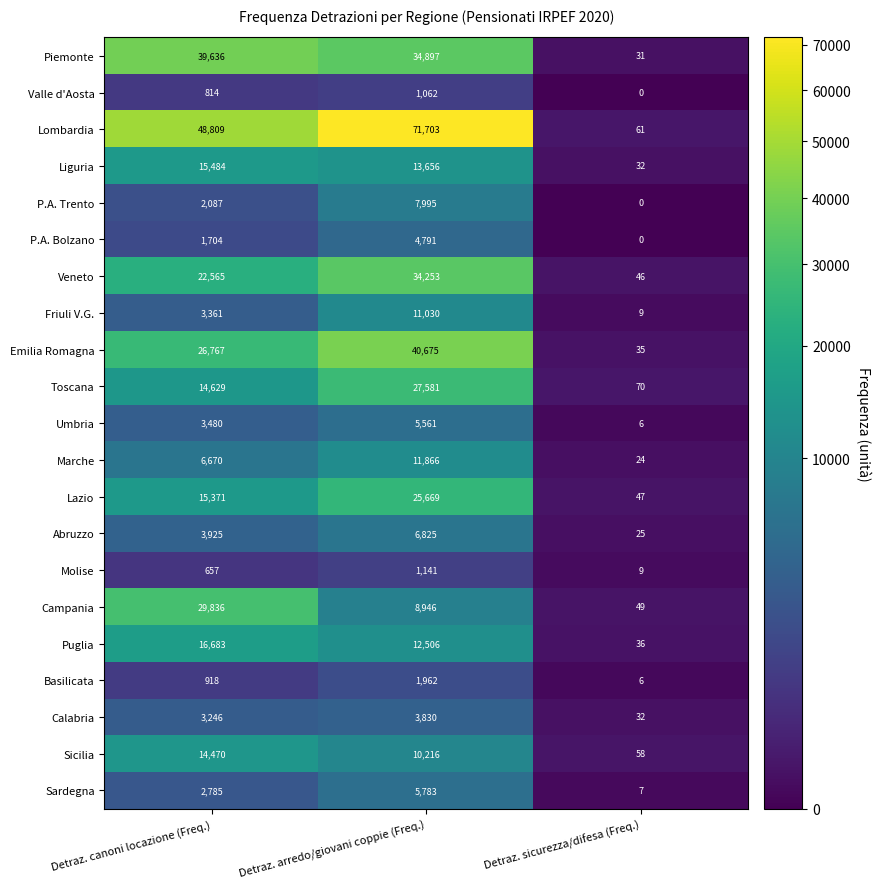

How many data points does each series have?

3